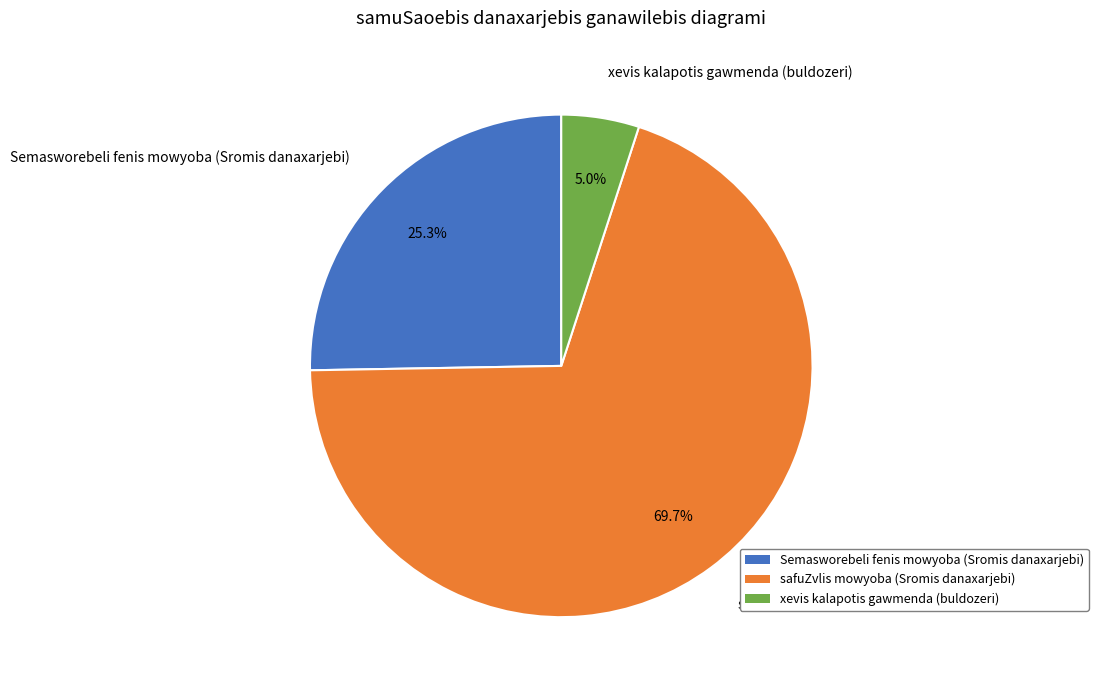

How many slices are in this pie chart?

3